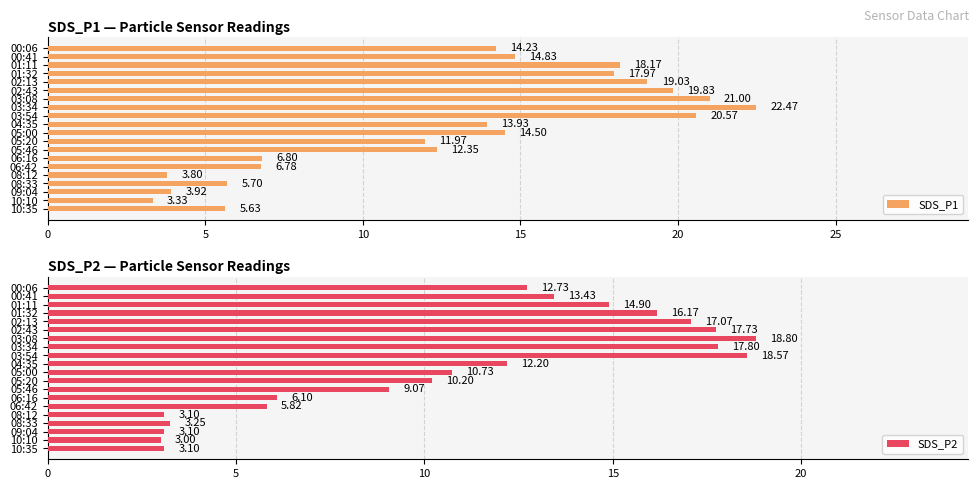

The SDS_P2 series shows 5.8 at 06:42. True or false?

True